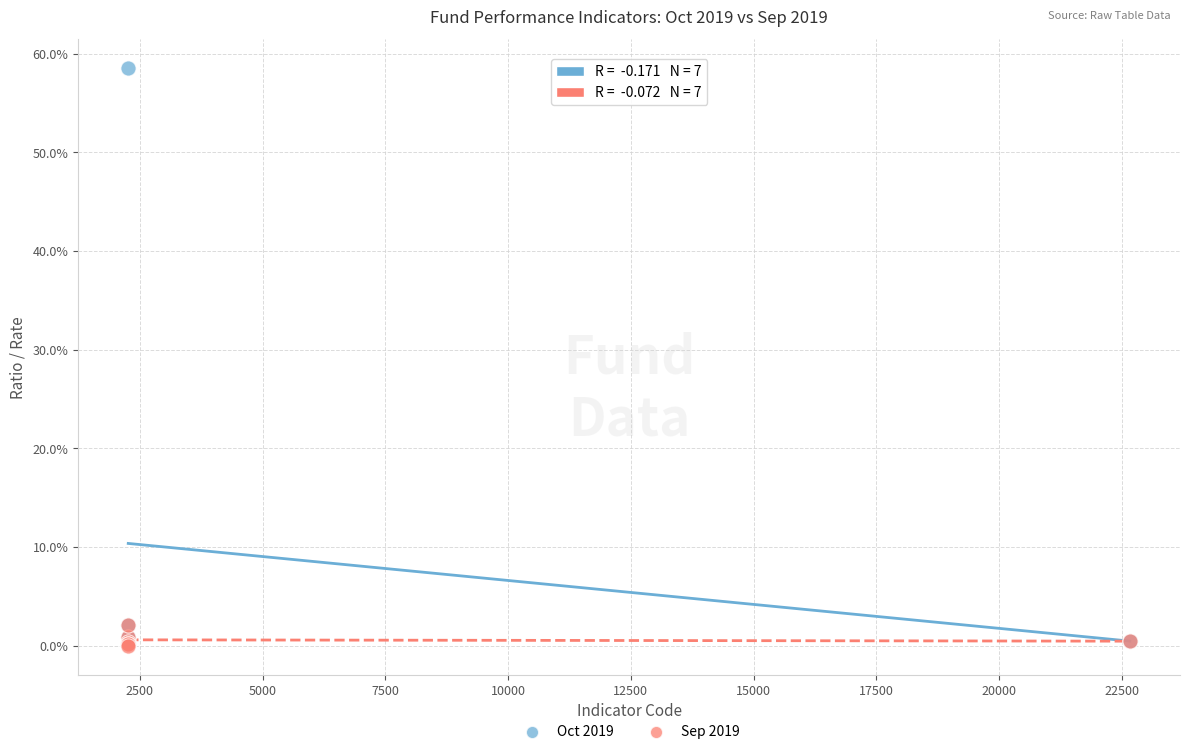

What are all the series names shown in the legend?

Oct 2019, Sep 2019